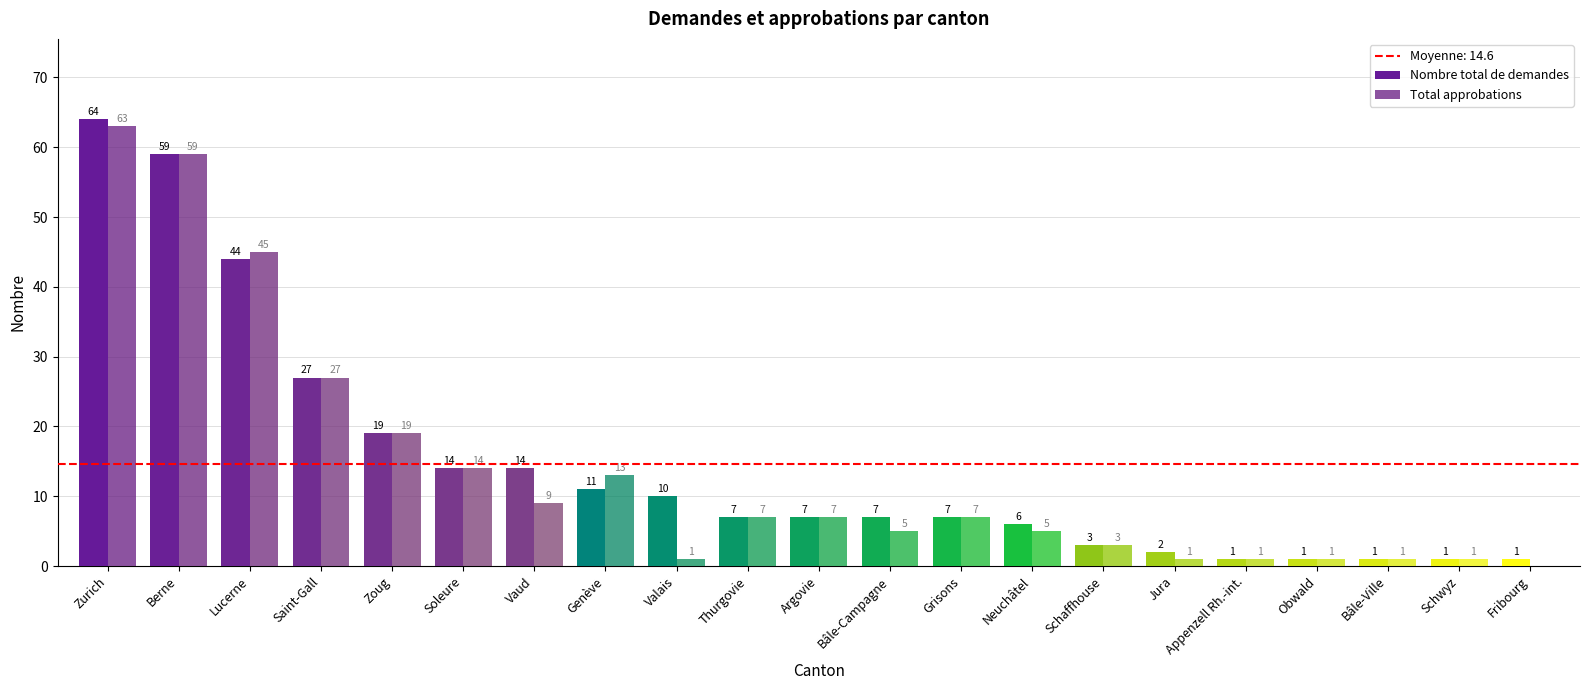

What position from the left is Jura?

16